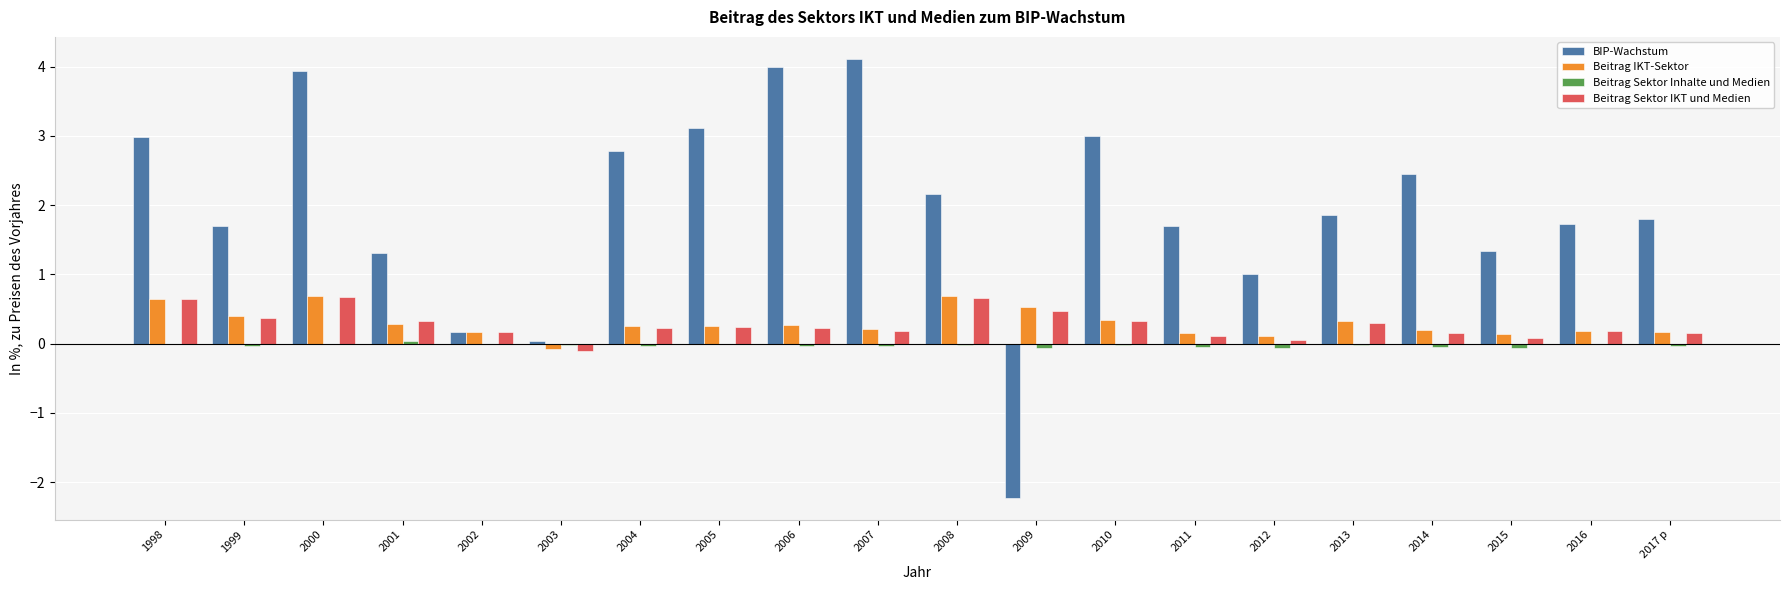

Which series has the largest total across all categories?

BIP-Wachstum